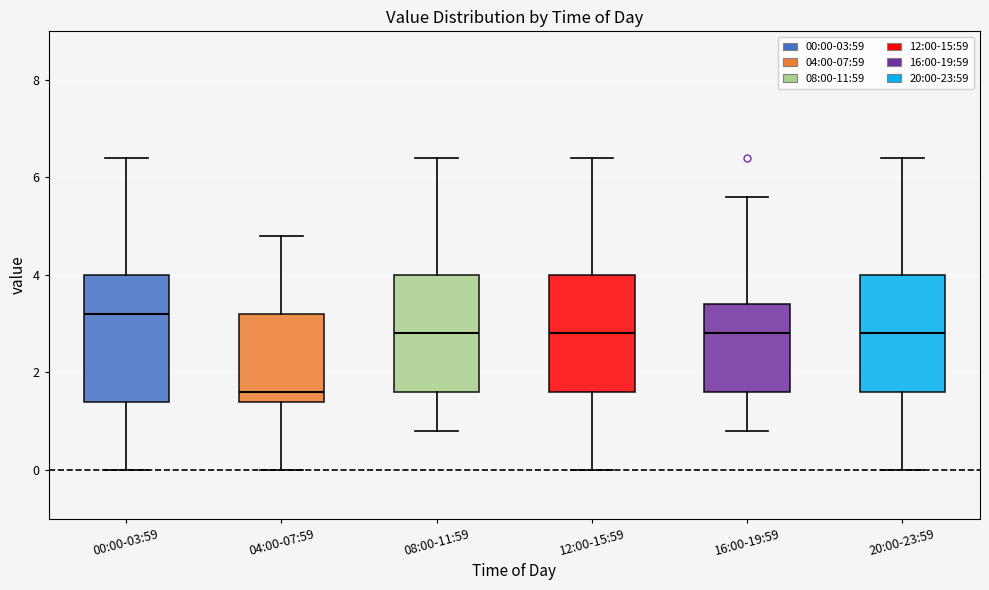

Reading left to right, transcribe this box plot: for each box, give where its median line is, the range the box spans, and where its two whiskers end, as read against the y-axis. The values are not printed on the chart, so give them approximately, as read against the axis.

00:00-03:59: median 3.2, box 1.4 to 4.0, whiskers 0.0 to 6.4
04:00-07:59: median 1.6, box 1.4 to 3.2, whiskers 0.0 to 4.8
08:00-11:59: median 2.8, box 1.6 to 4.0, whiskers 0.8 to 6.4
12:00-15:59: median 2.8, box 1.6 to 4.0, whiskers 0.0 to 6.4
16:00-19:59: median 2.8, box 1.6 to 3.4, whiskers 0.8 to 5.6
20:00-23:59: median 2.8, box 1.6 to 4.0, whiskers 0.0 to 6.4